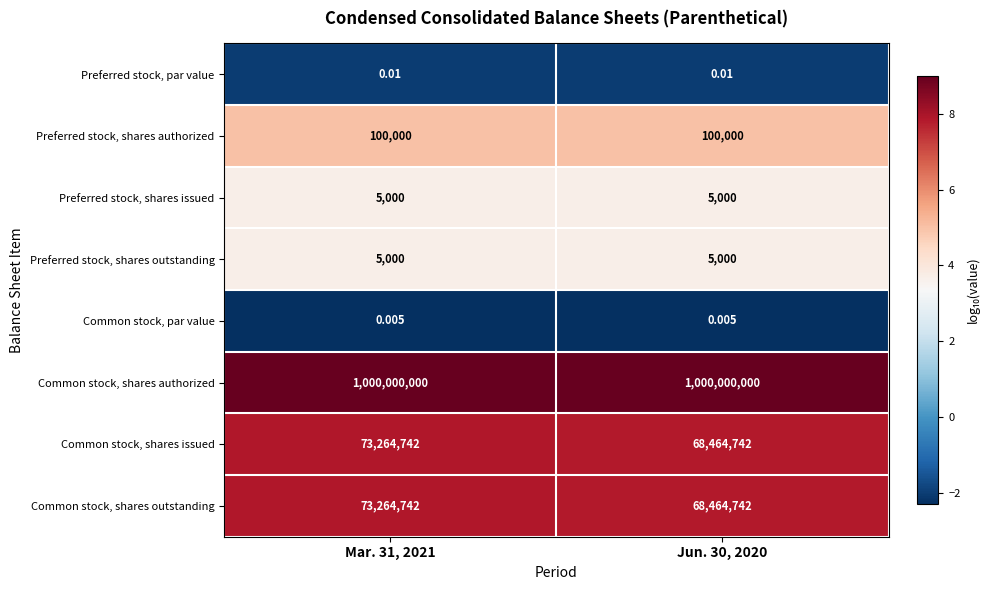

Is the value of Preferred stock, par value at Mar. 31, 2021 greater than the value of Preferred stock, shares outstanding at Jun. 30, 2020?

No